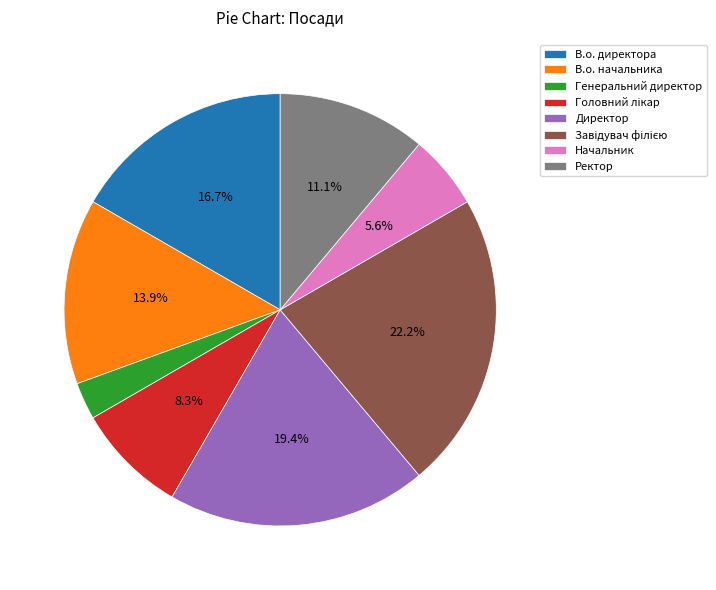

To the nearest percent, what is the average slice percentage?

12%